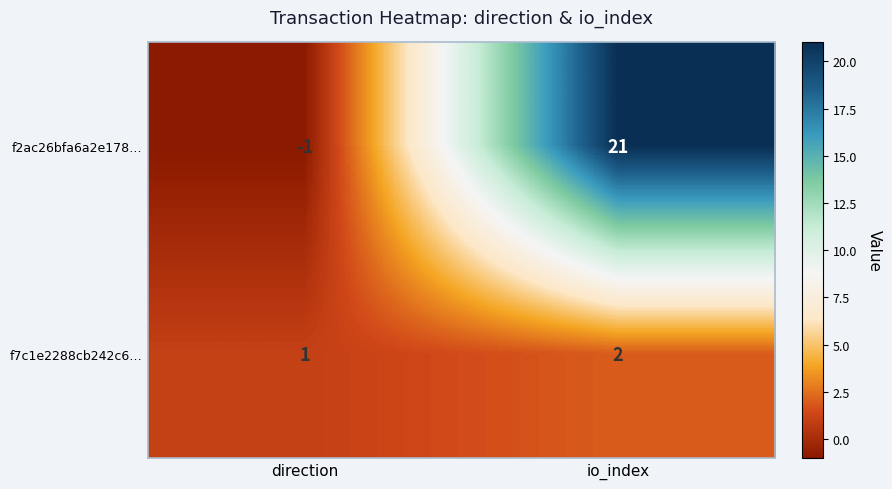

At io_index, list the series in order from largest to smallest.

f2ac26bfa6a2e178…, f7c1e2288cb242c6…